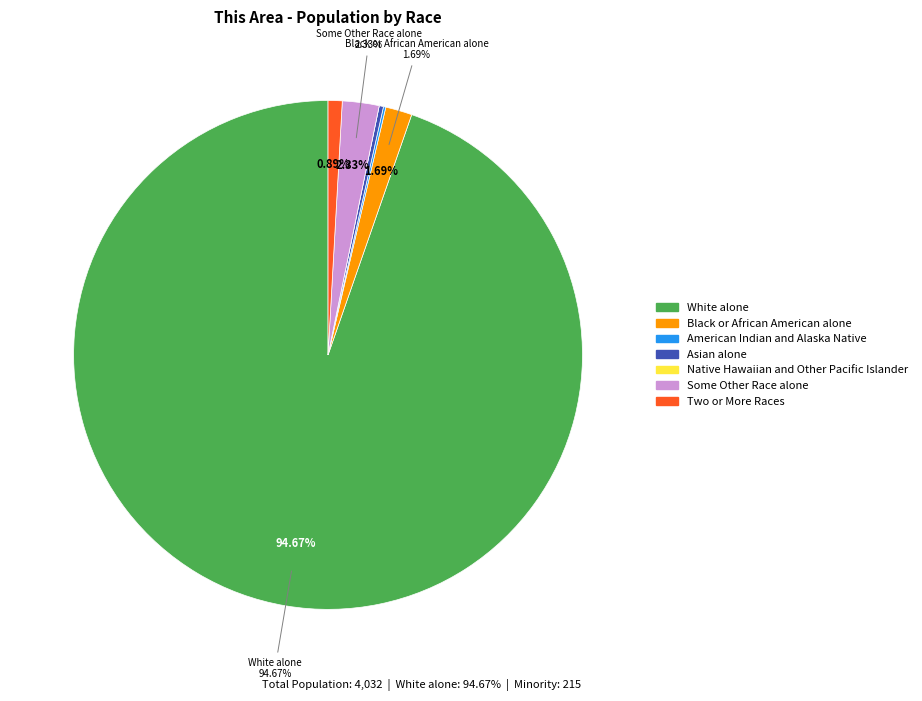

Do Black or African American alone and Some Other Race alone together represent more than half of the pie?

No